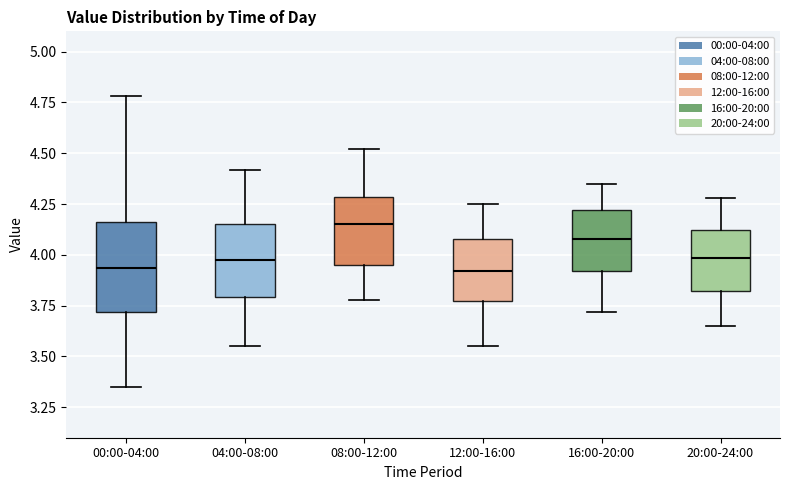

Where is the lower edge of the box for 12:00-16:00 on the y-axis? The values are not printed on the chart, so give them approximately, as read against the axis.

3.75